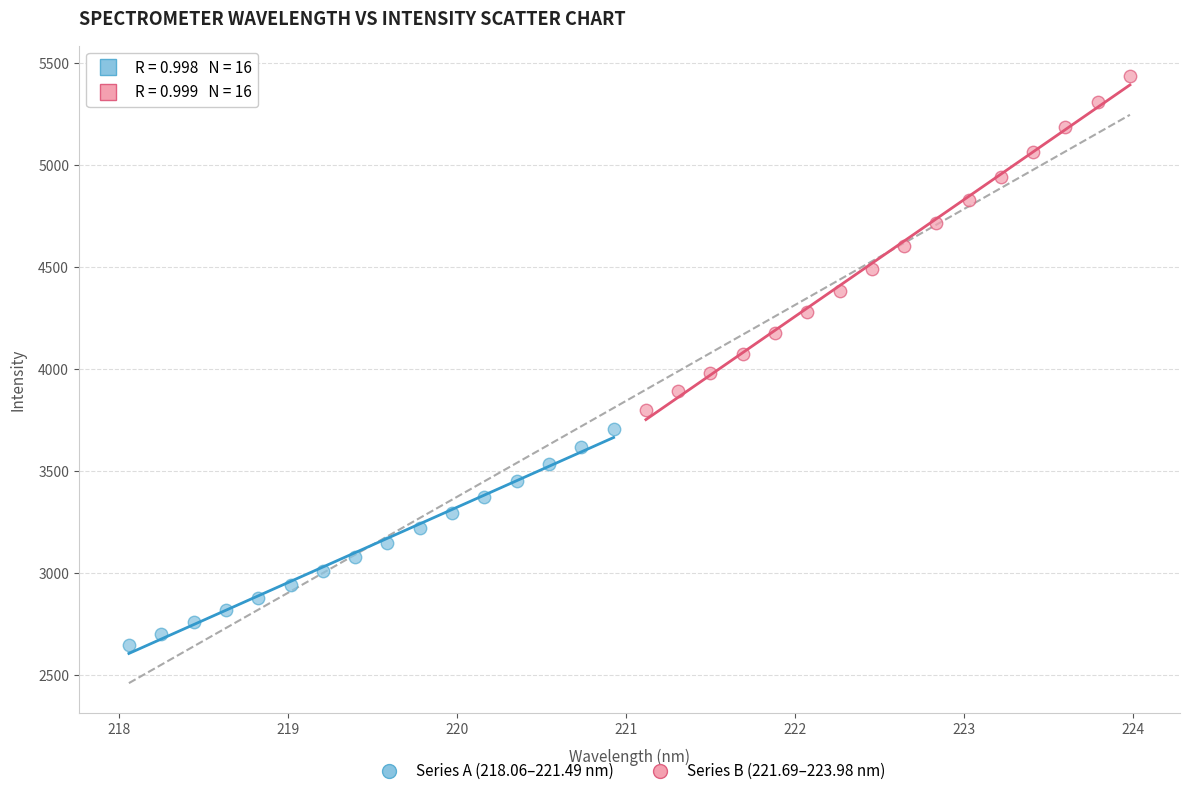

Which series reaches the minimum Y coordinate?

Series A (218.06–221.49 nm)